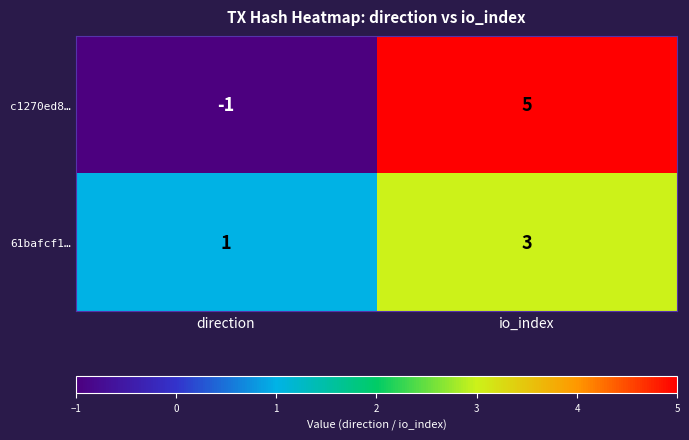

Reading left to right, extract all data points from this chart.

c1270ed8…: direction=-1	io_index=5
61bafcf1…: direction=1	io_index=3